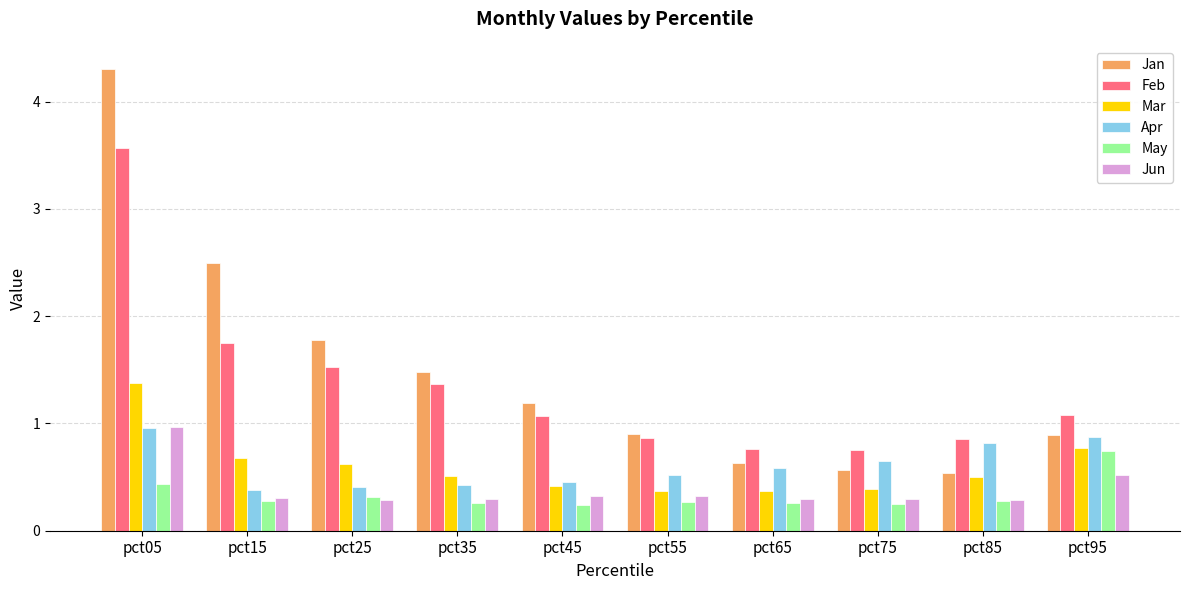

Does the chart contain stacked bars?

No